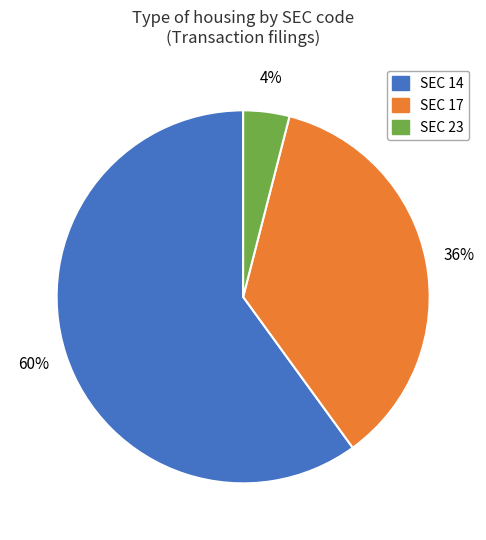

How many segments does this pie chart have?

3